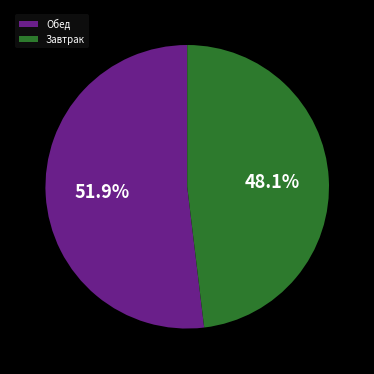

What is the total percentage of Завтрак and Обед?

100.0%